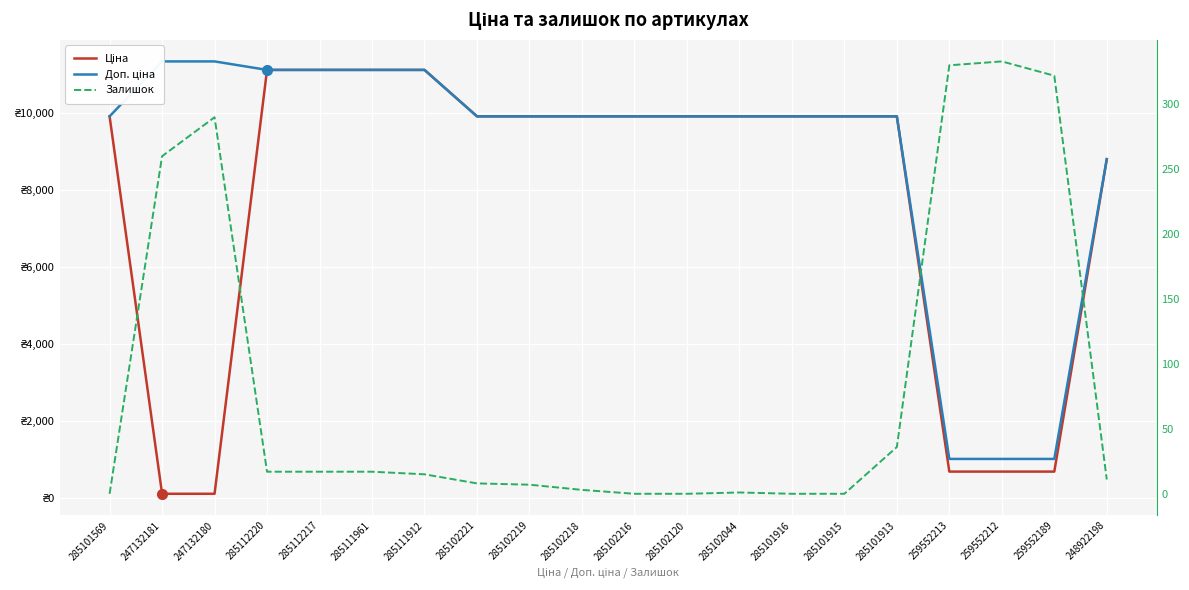

Which category has the lowest value in the Залишок series?

285101569